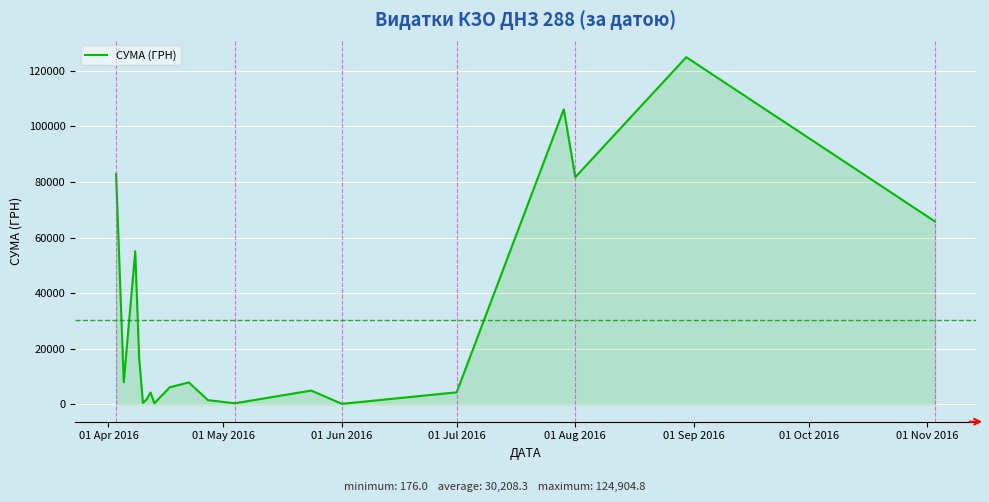

How many series are shown in this chart?

1